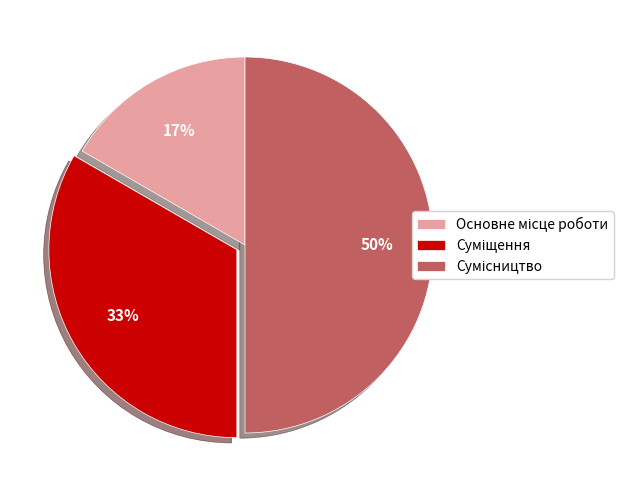

Count the number of slices in the pie.

3